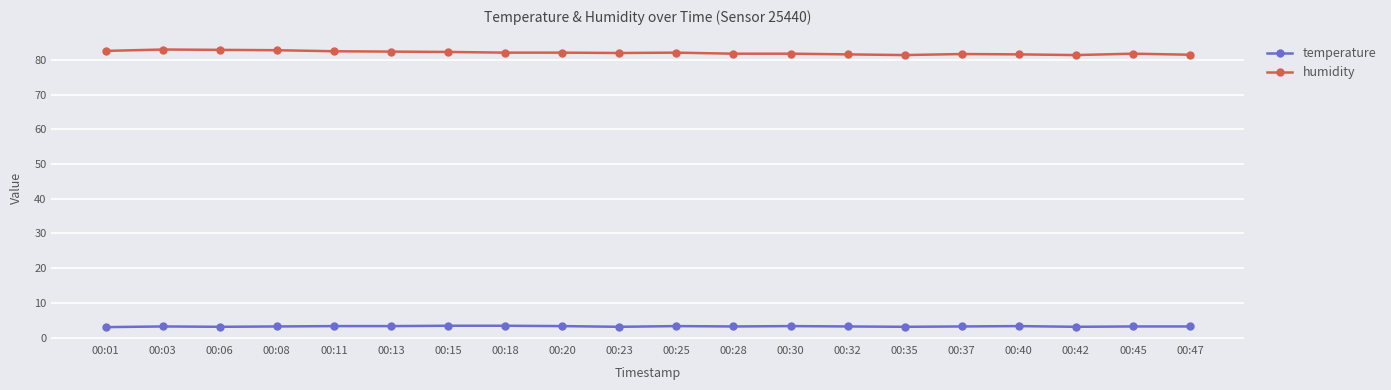

True or false: temperature has a value of 0.7 at 00:18.

False